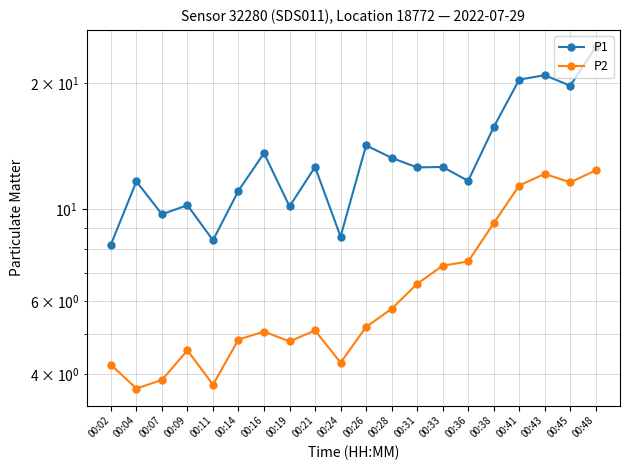

What is the highest value of the P1 series?

24.5